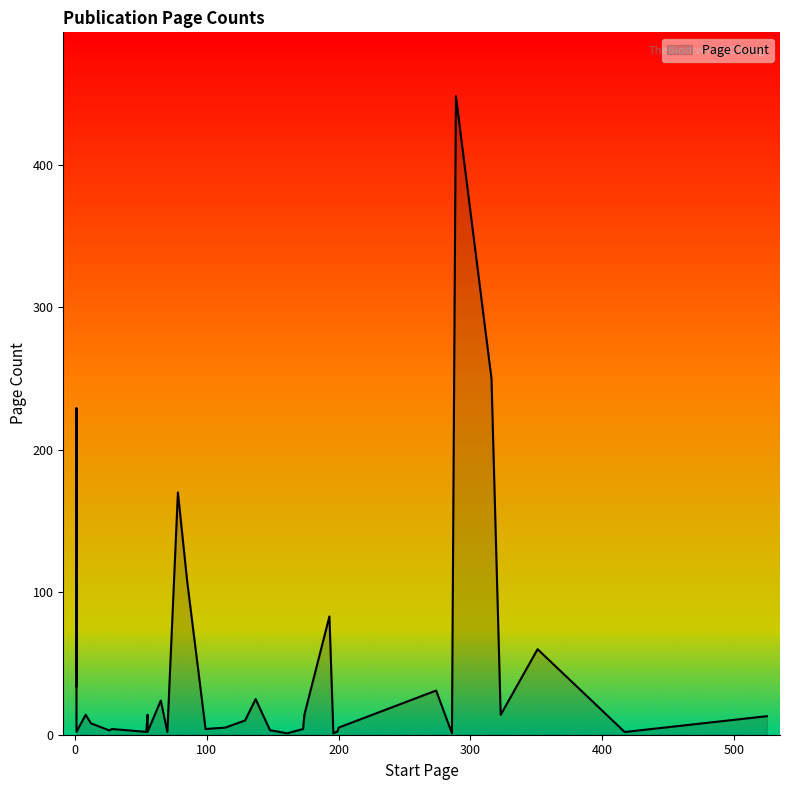

How many values exceed 5?

19